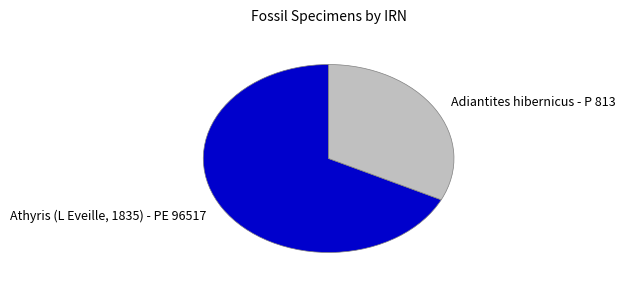

Which slice is the smallest?

Adiantites hibernicus - P 813